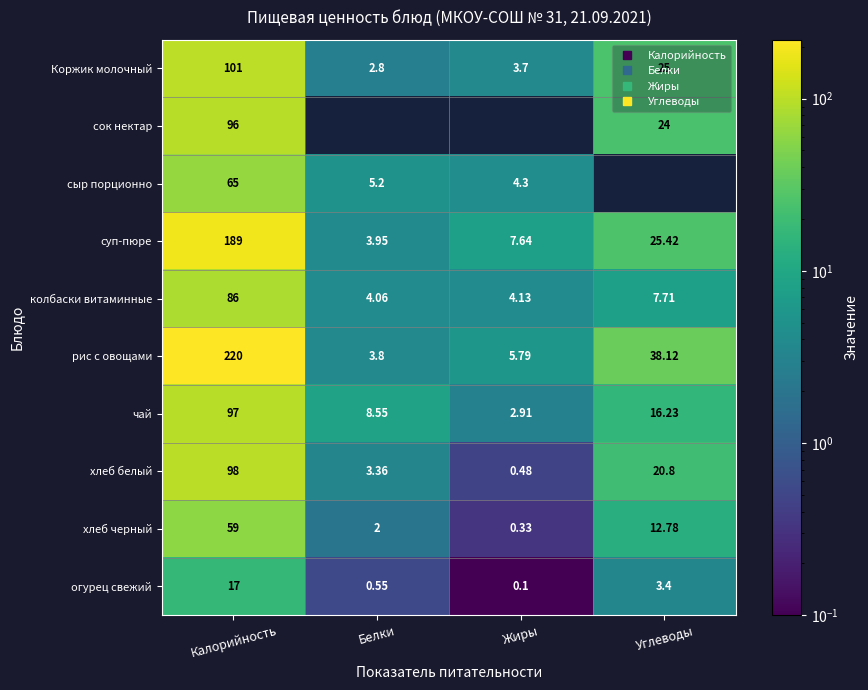

Which series has the largest total across all categories?

рис с овощами